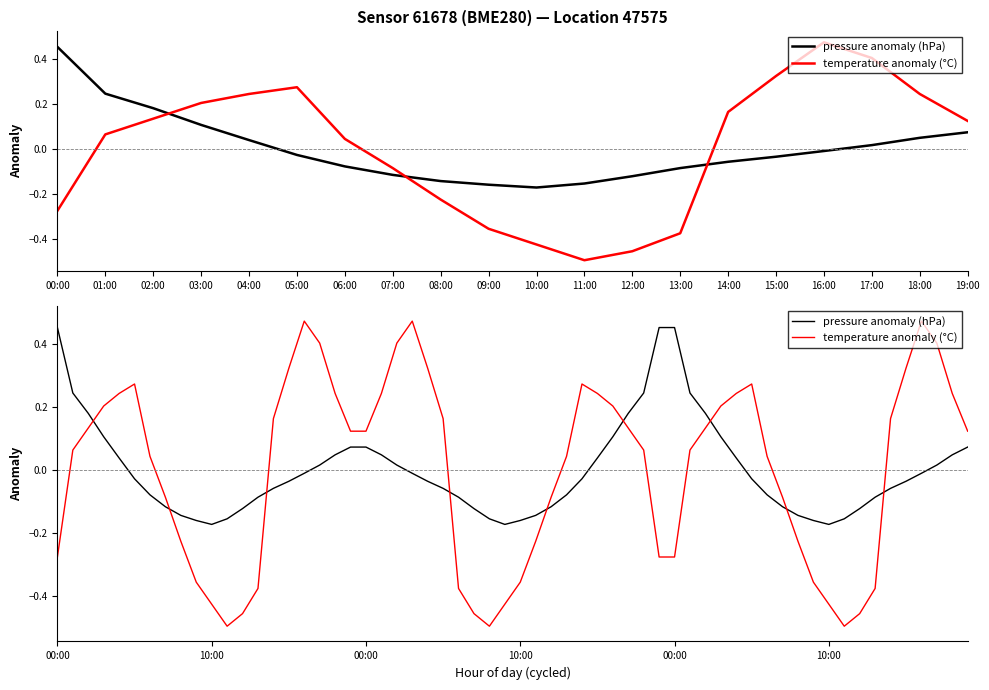

What is the difference between the maximum and minimum values in the temperature series?

1.0